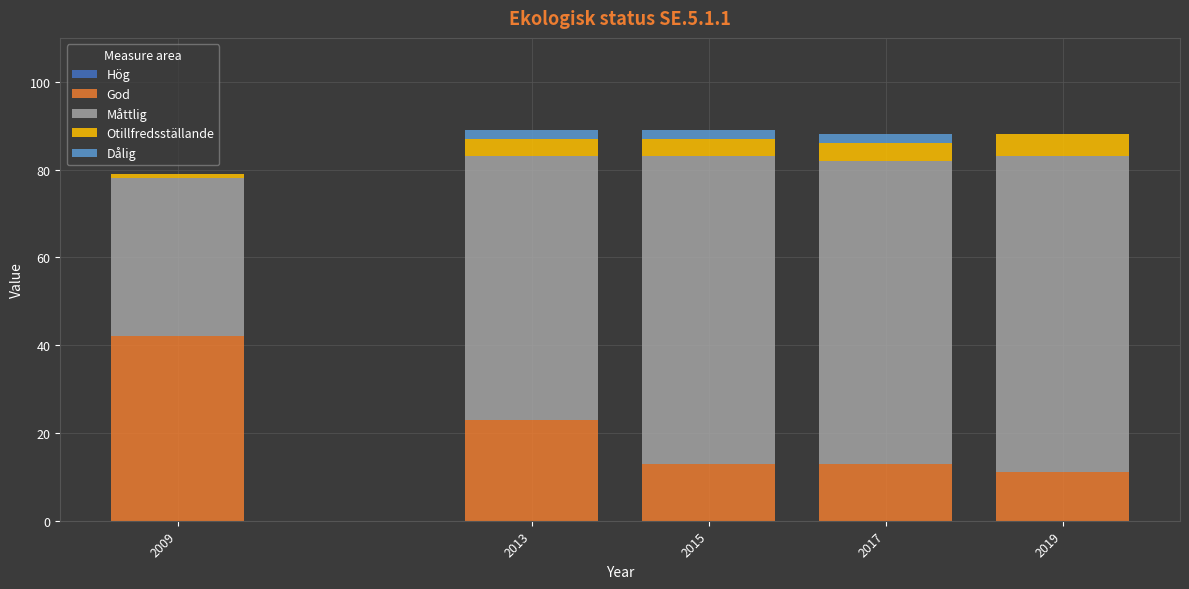

What is the total value across all series at 2019?

88